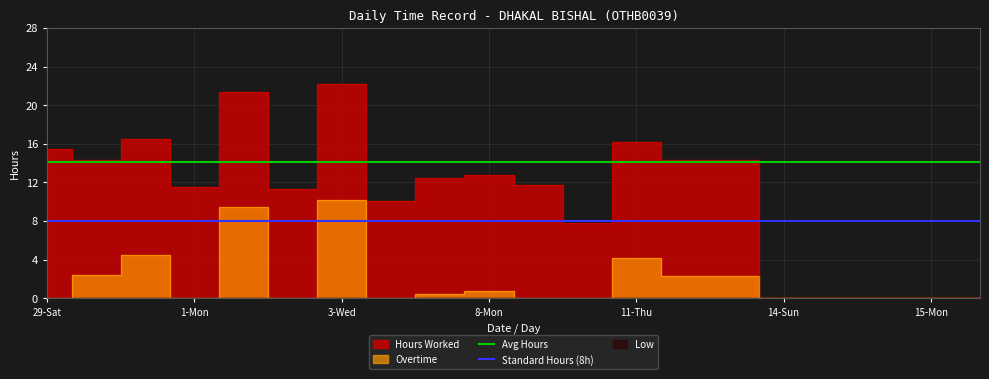

What is the label of the 15th point from the left?

14